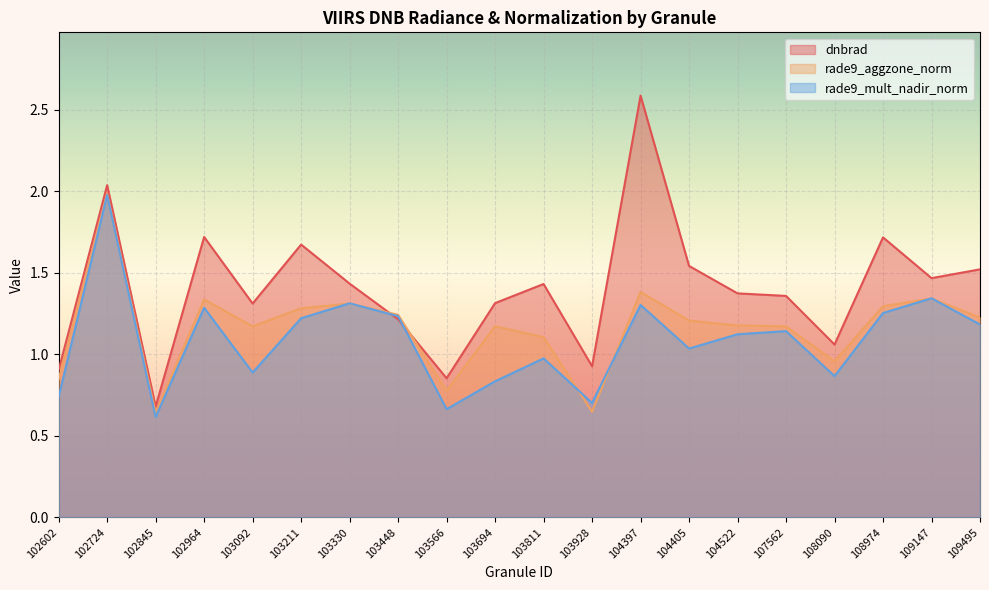

At which label does rade9_mult_nadir_norm reach its peak?

102724